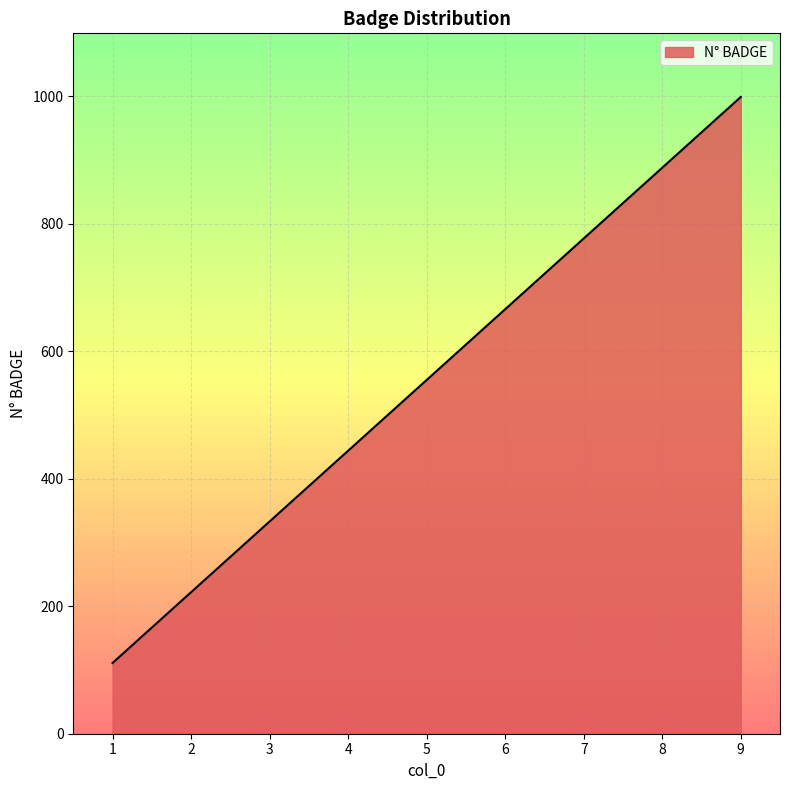

Rank the categories by value from lowest to highest.

1, 2, 3, 4, 5, 6, 7, 8, 9